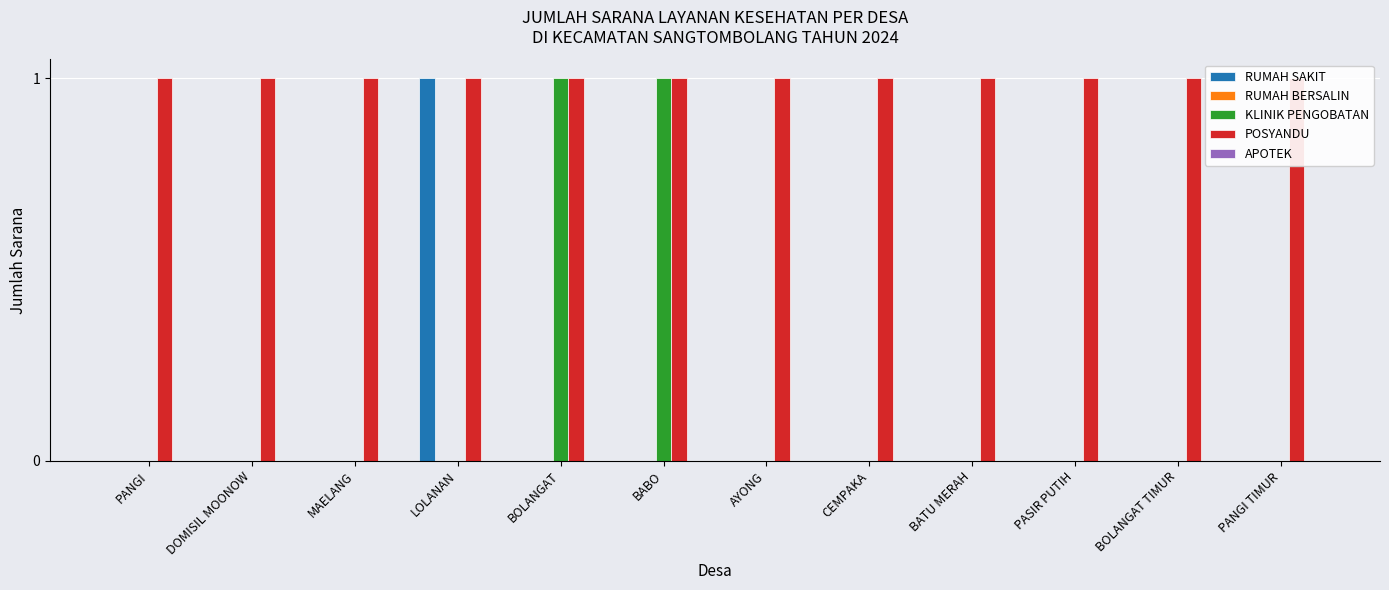

The KLINIK PENGOBATAN series shows 0 at BOLANGAT TIMUR. True or false?

False